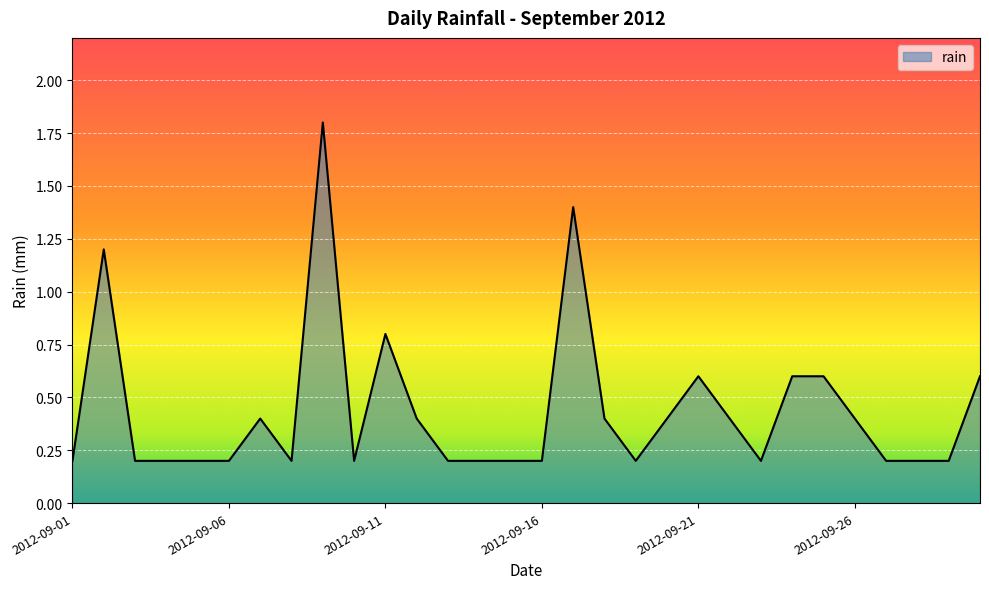

What is the maximum value shown in the chart?

1.8